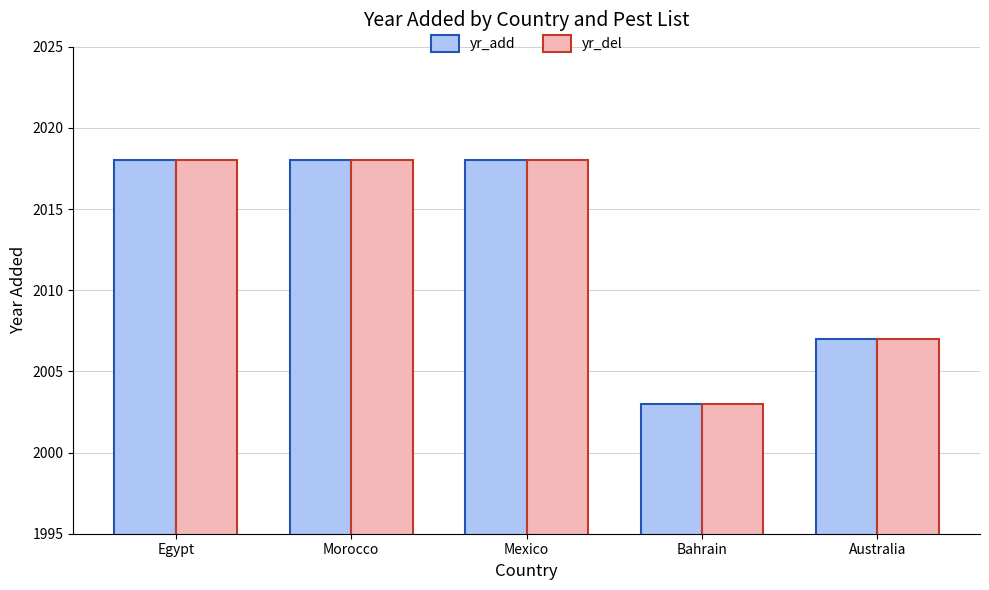

Are the bars grouped side by side (vs. stacked)?

Yes